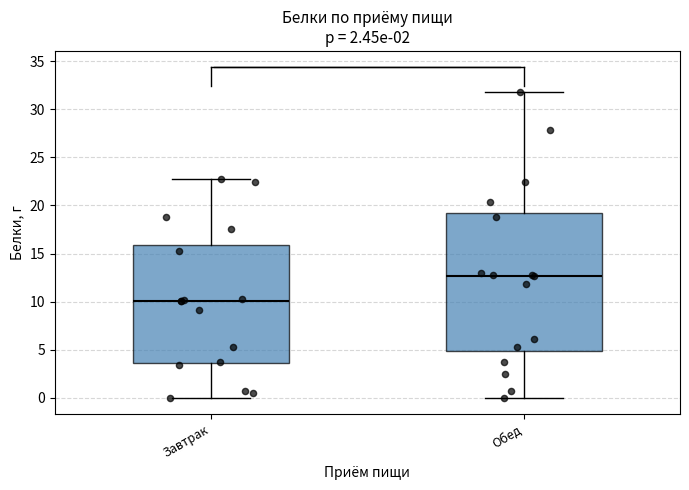

Which box has the lowest median line?

Завтрак